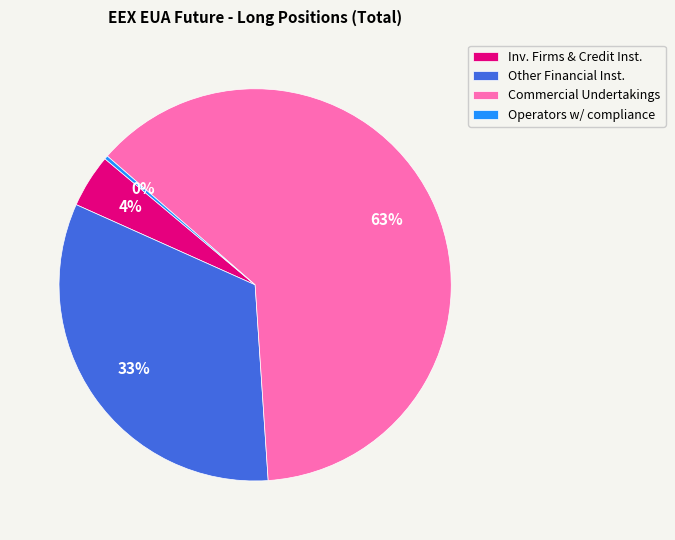

Count the number of slices in the pie.

4